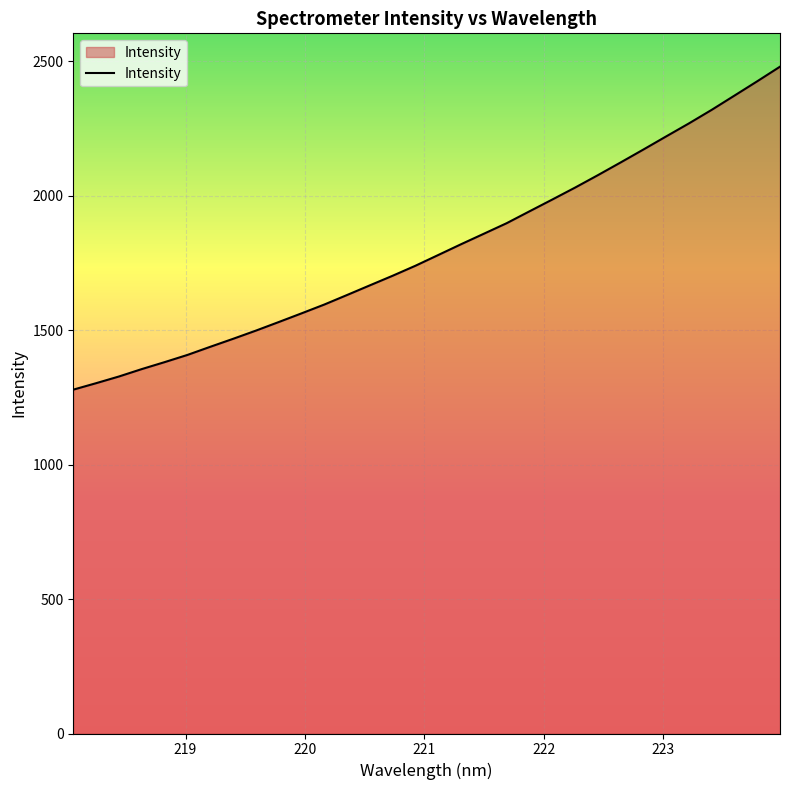

What is the maximum value shown in the chart?

2480.2